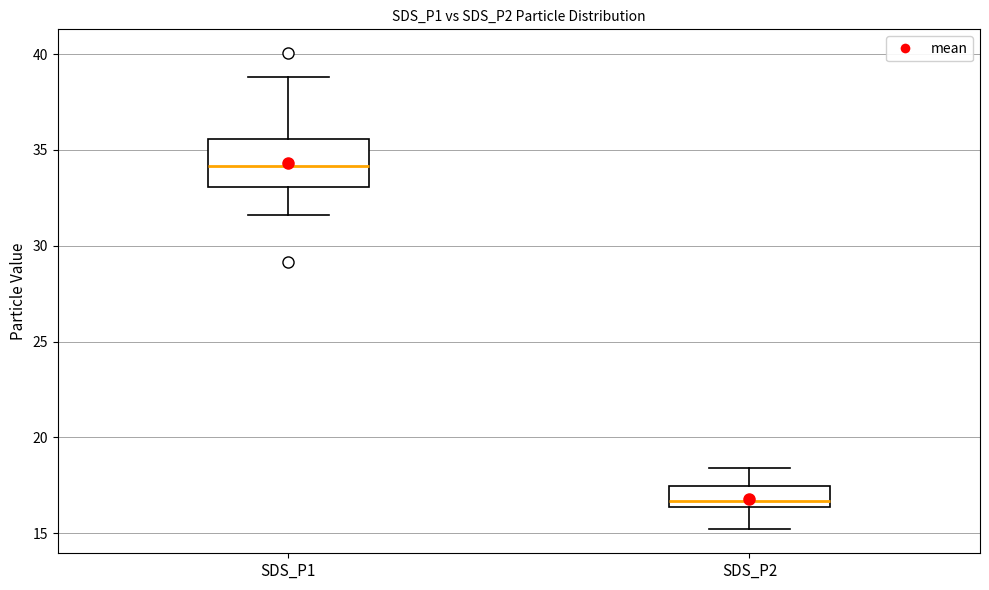

Where does the upper whisker of the box for SDS_P2 end on the y-axis? The values are not printed on the chart, so give them approximately, as read against the axis.

18.5